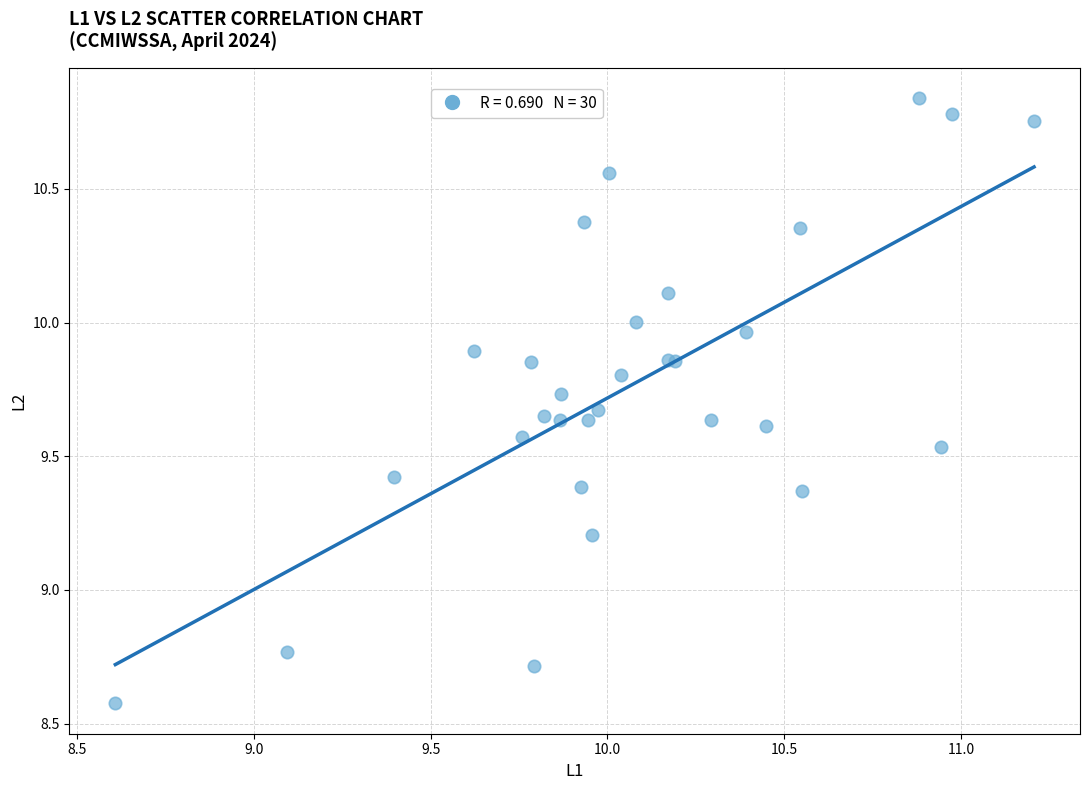

What Y value in the scatter plot is closest to 9?

9.2